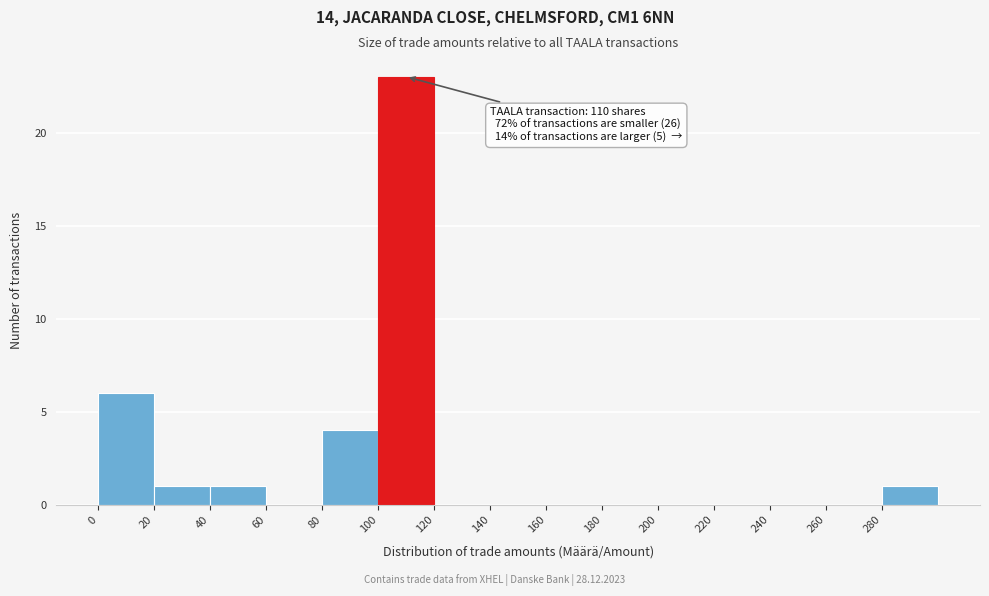

Which range on the x-axis has the tallest bar?

100 to 120